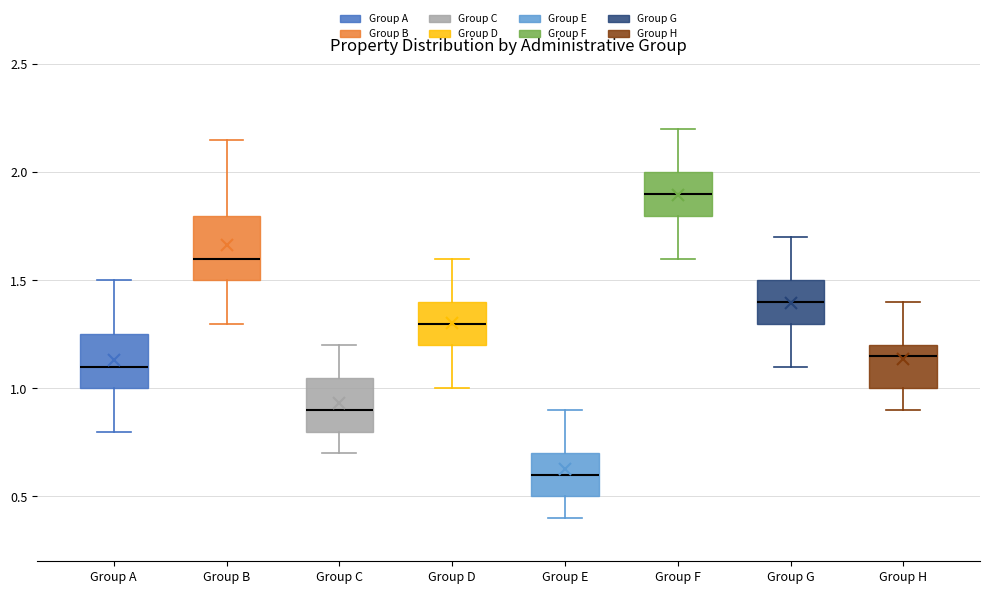

Which box's median line is the highest?

Group F